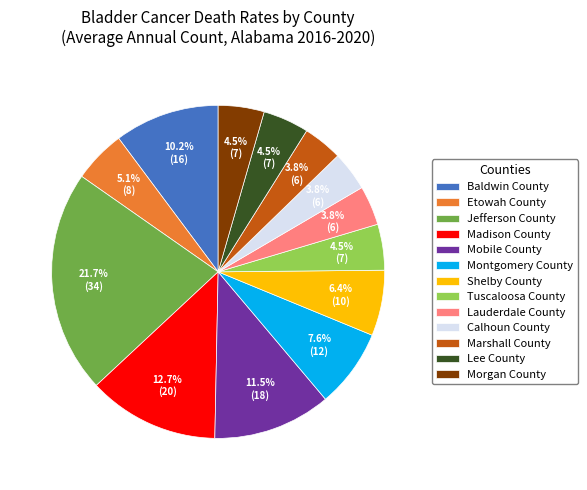

Is there a majority slice in this chart?

No